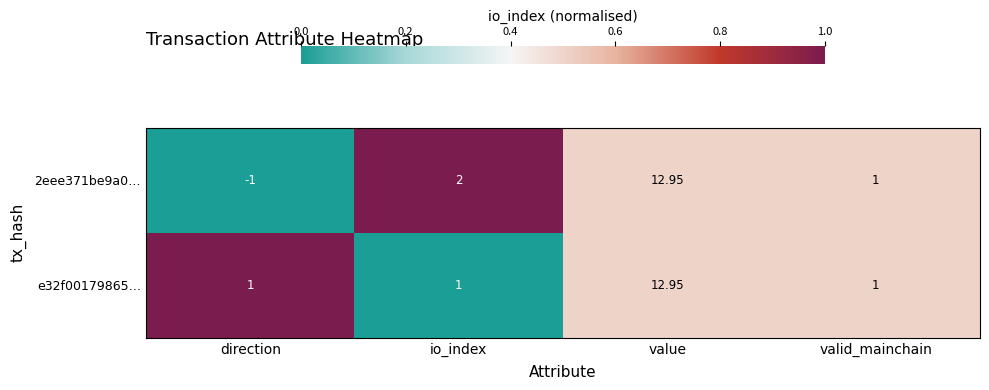

Which label corresponds to the largest value in the chart?

value